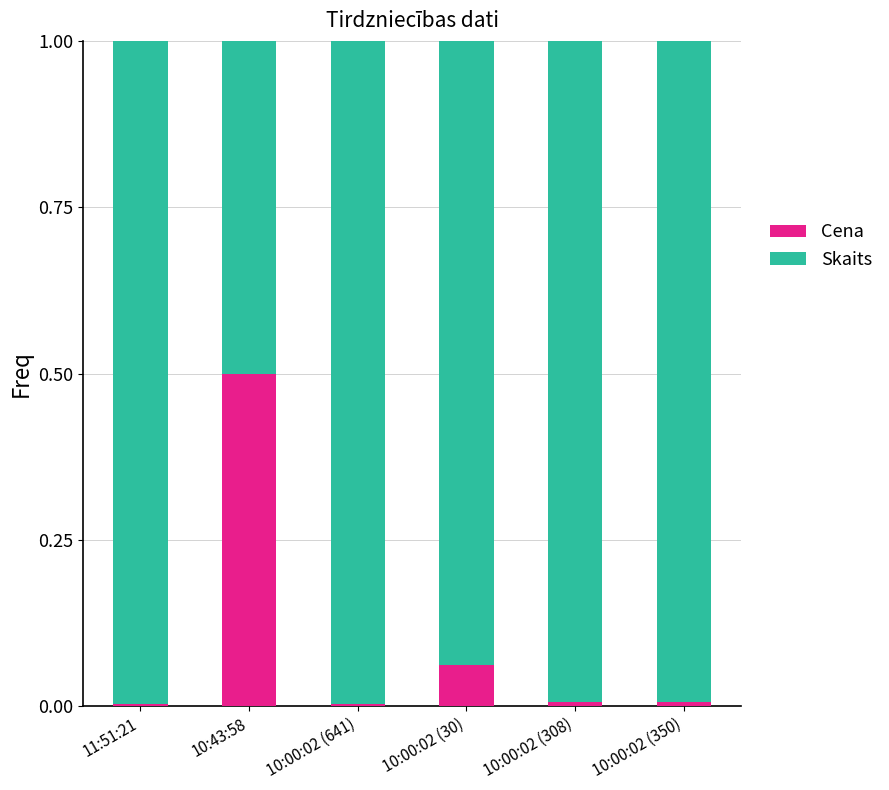

What is the sum of all Cena values?

0.6